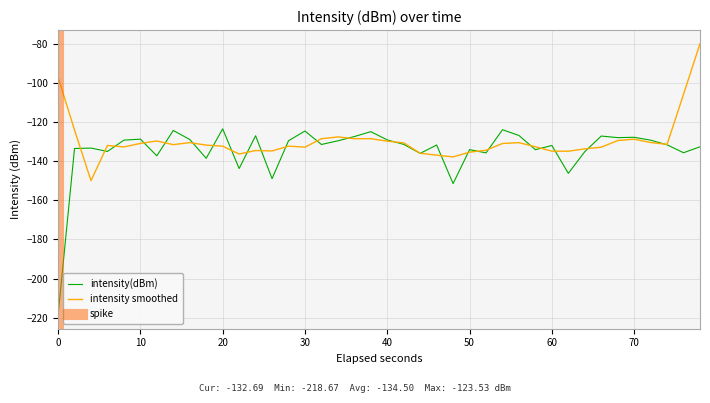

What is the lowest value of the intensity(dBm) series?

-218.7